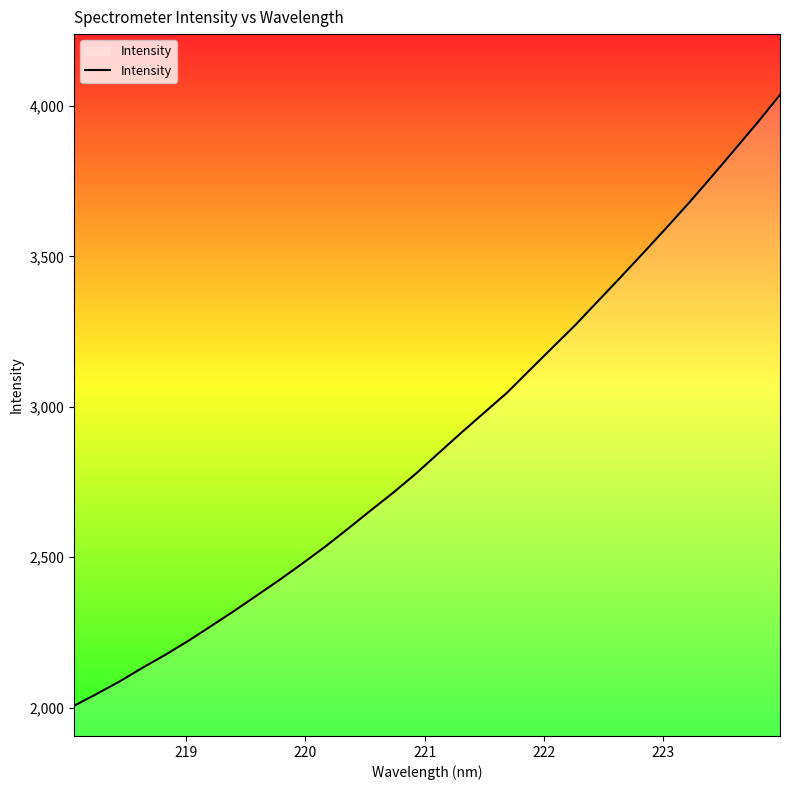

What is the difference between the maximum and minimum values?

2030.8